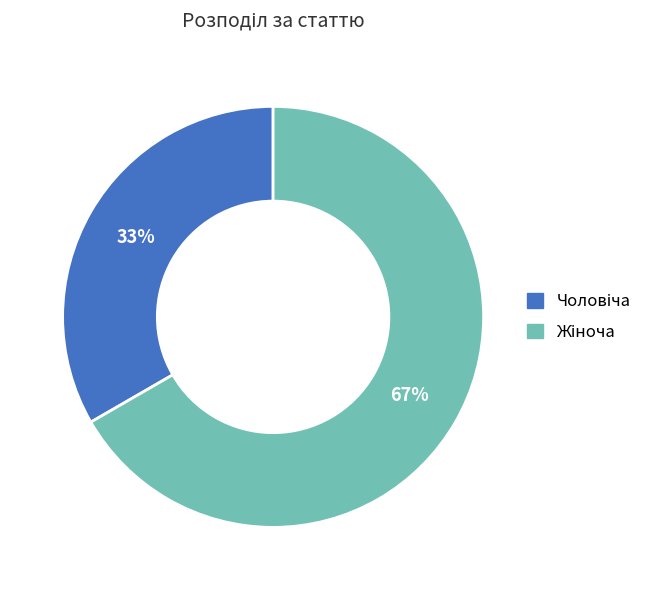

To the nearest percent, what is the average slice percentage?

50%